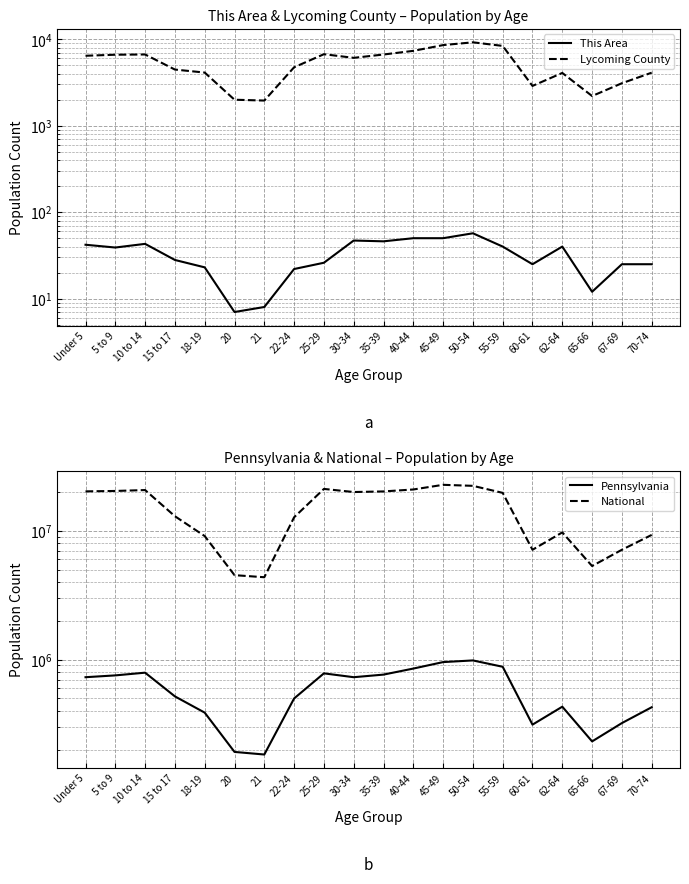

At which label is Lycoming County closest to 5589?

30-34